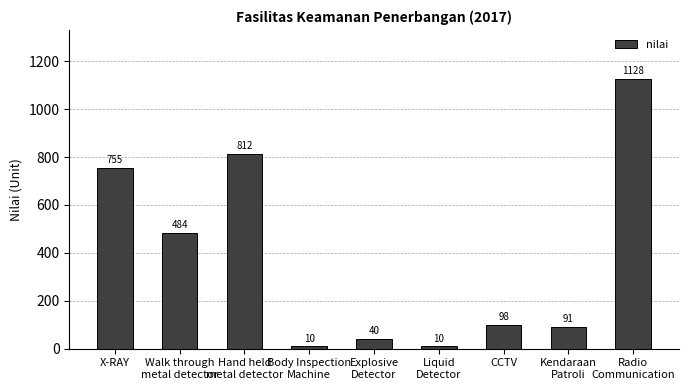

What is the greatest value displayed?

1128